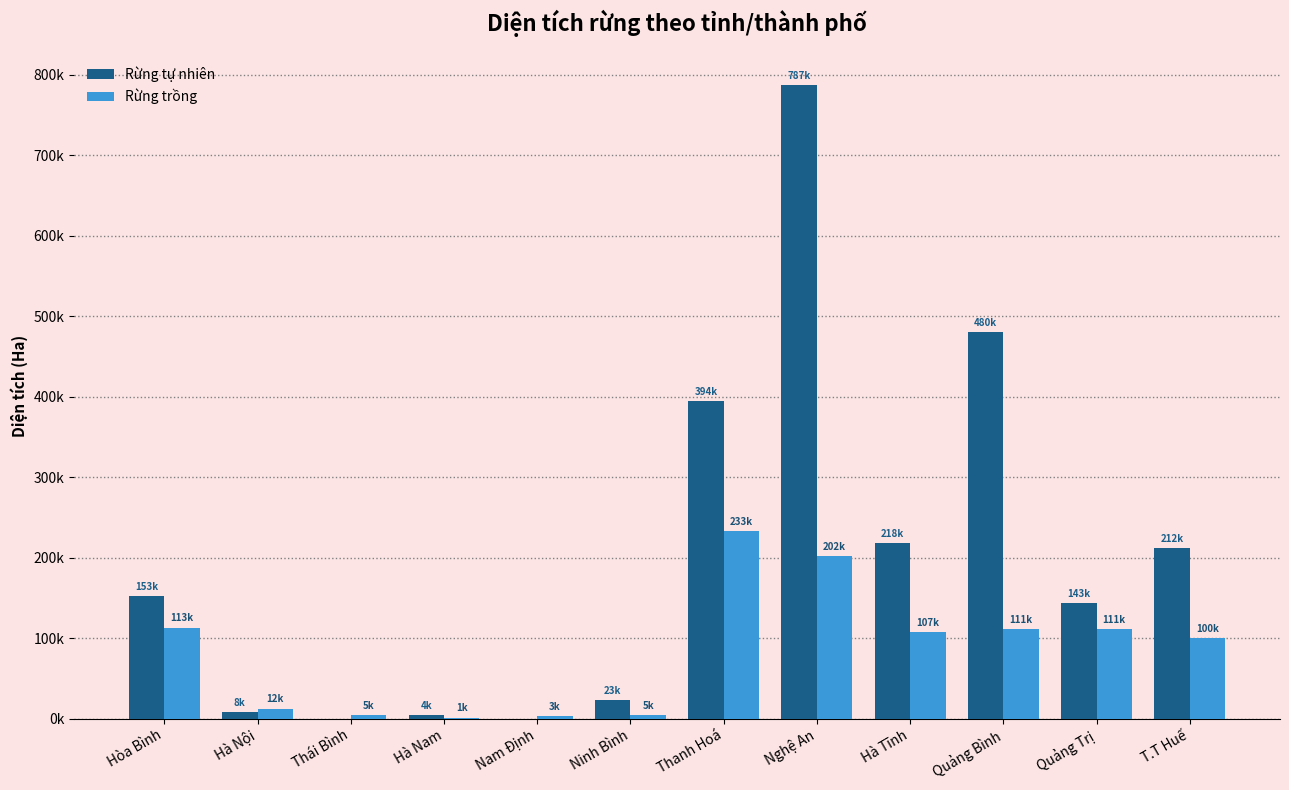

What is the spread (max minus min) of values at Hà Nội?

4882.1